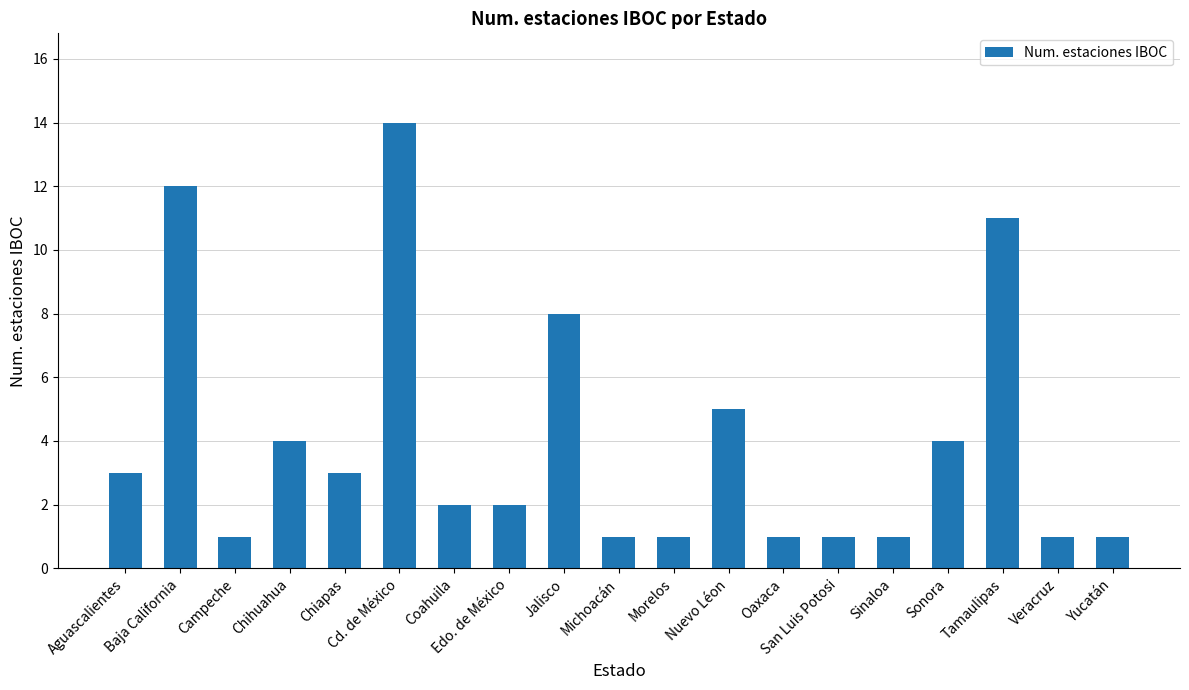

The chart shows a value of 1 at Yucatán. True or false?

True